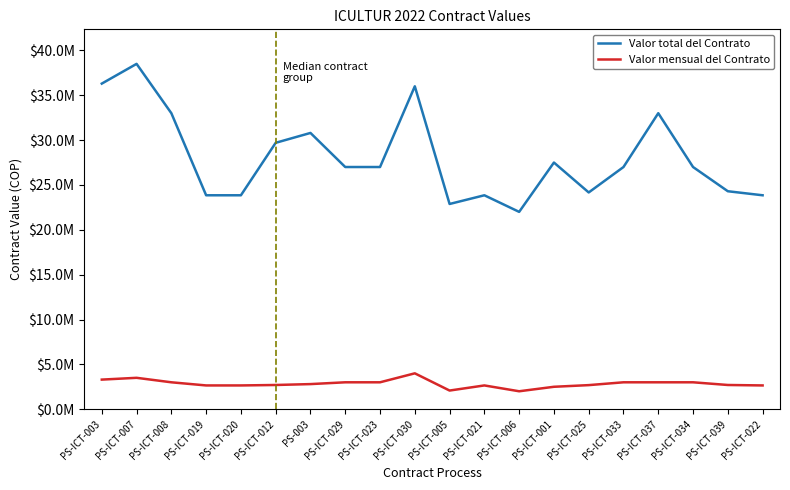

True or false: Valor mensual del Contrato and Valor total del Contrato intersect in this chart.

False